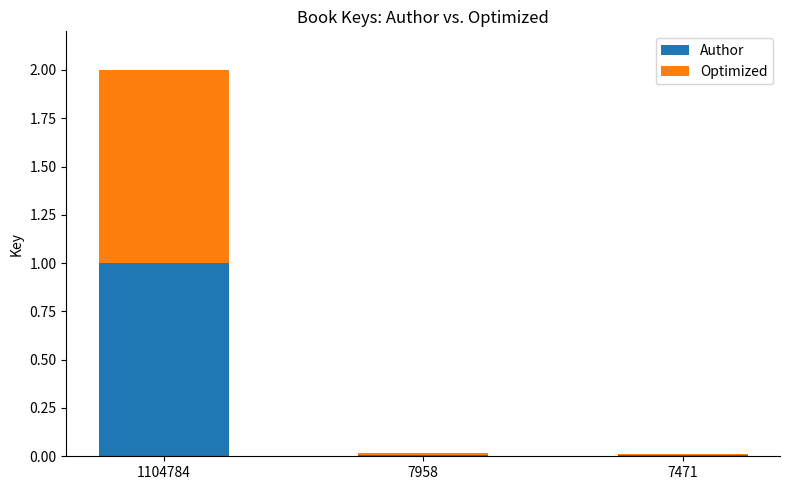

The value of Author at 7958 is 0.0. True or false?

True